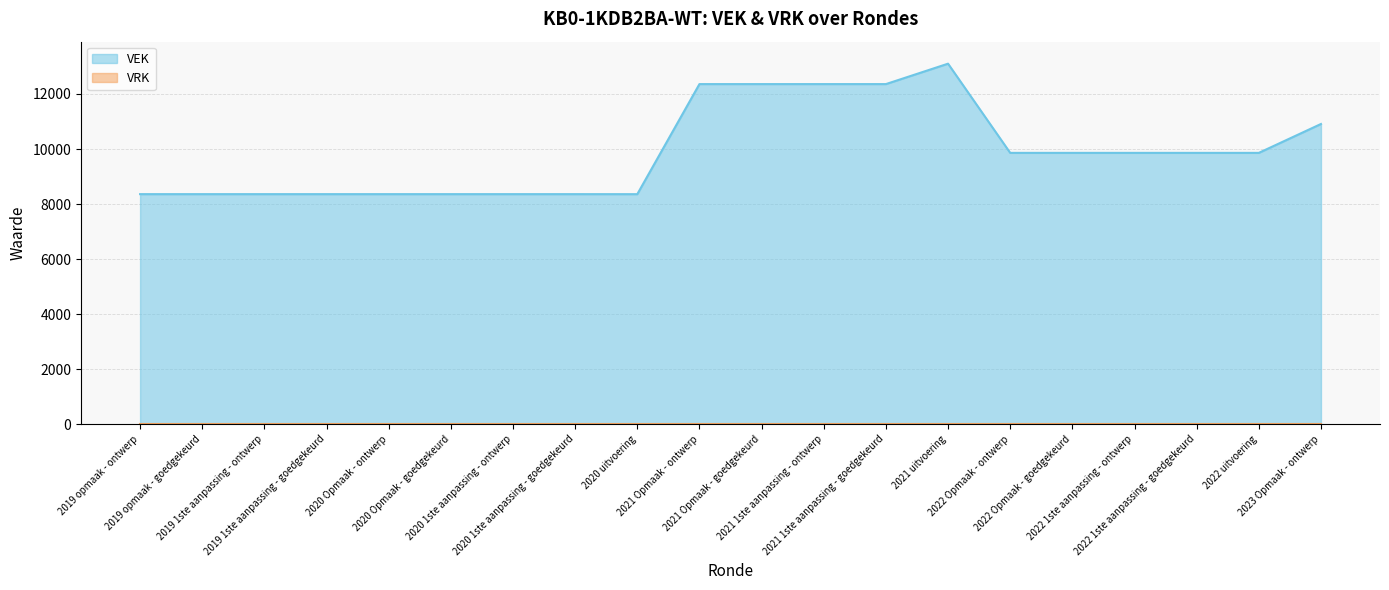

What is the greatest value displayed?

13102